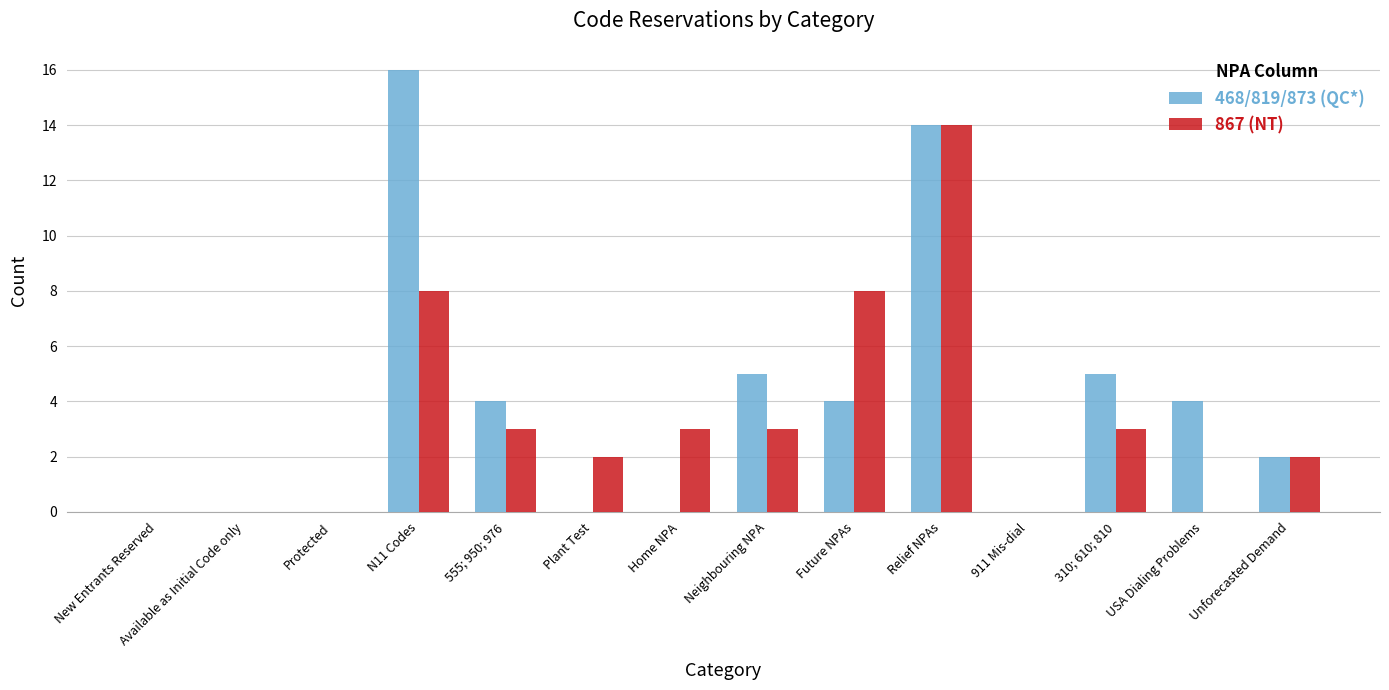

What is the greatest value displayed?

16